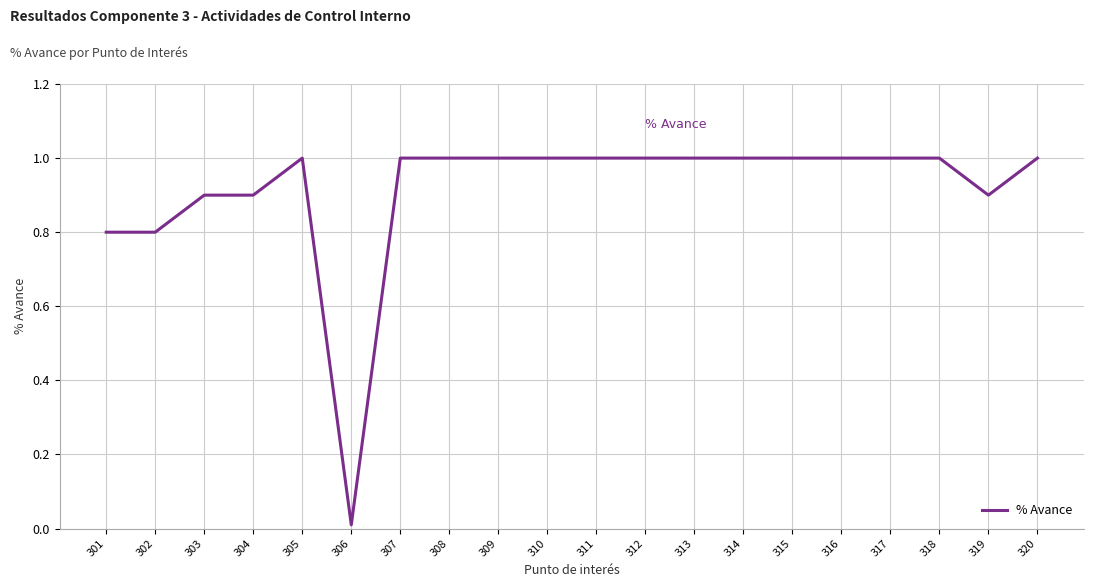

At which label is the value closest to 0?

306